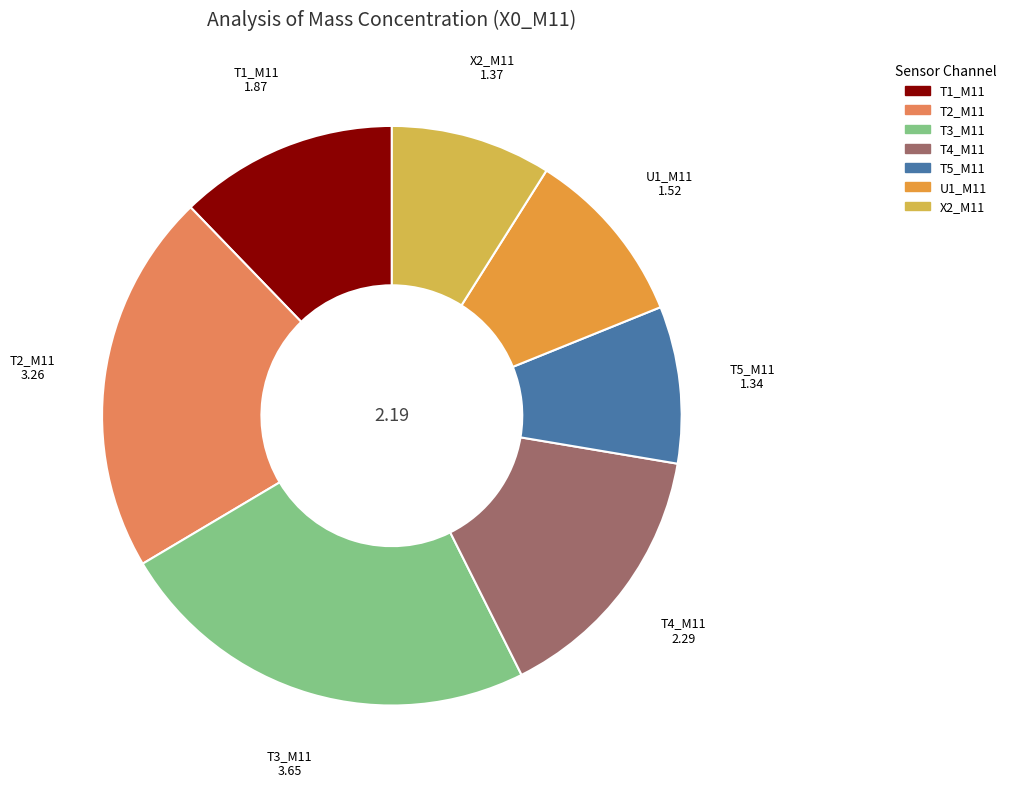

Does any single category account for the majority?

No